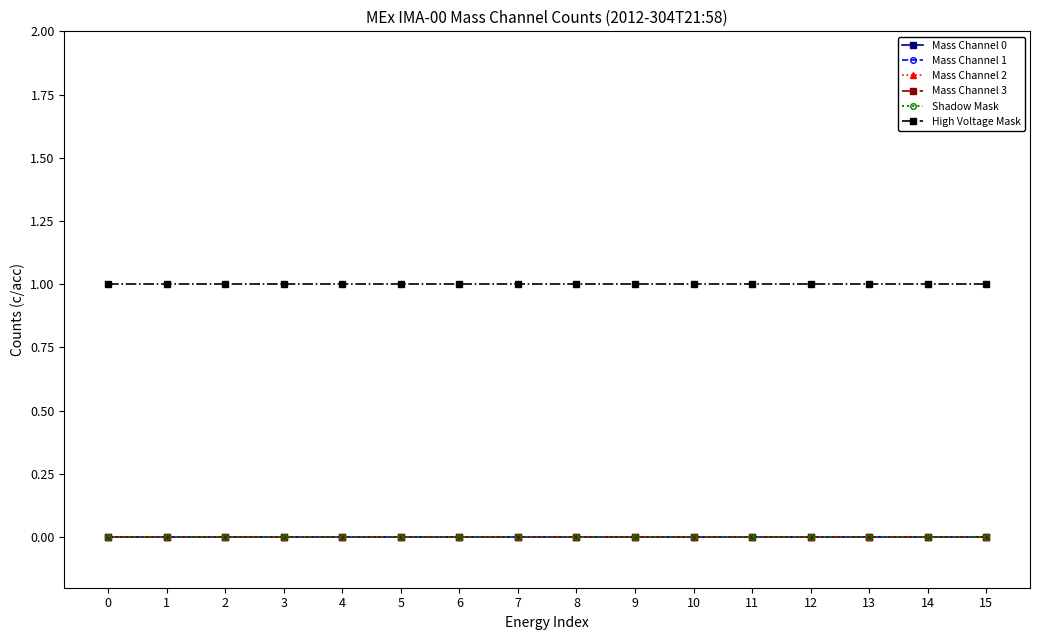

Does the chart have visible grid lines?

No